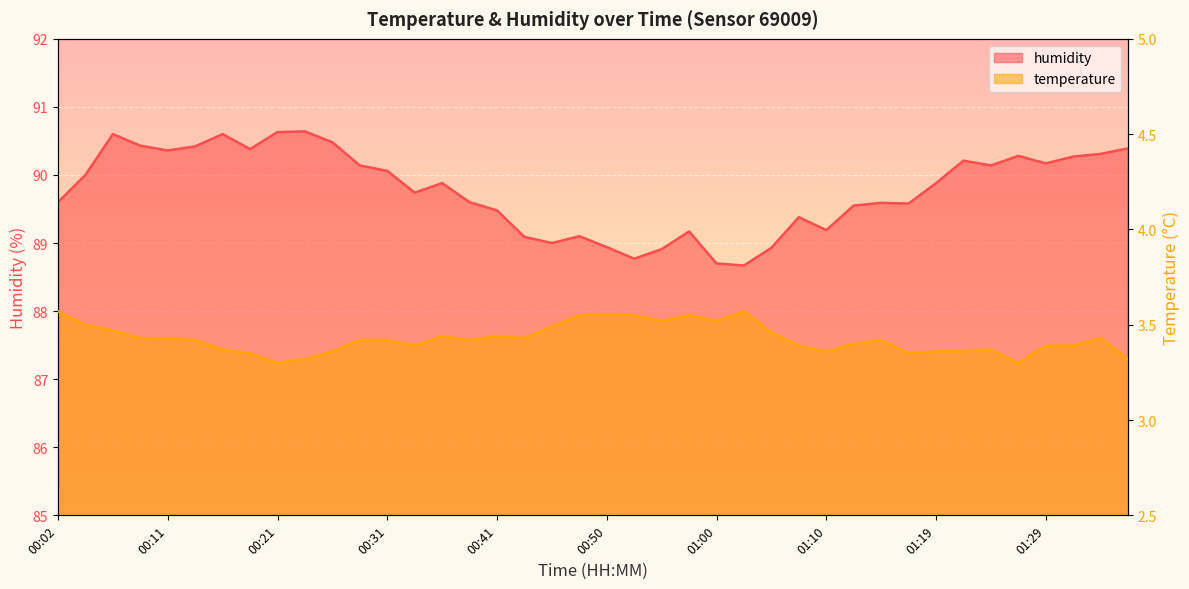

What is the spread (max minus min) of values at 00:31?

86.6